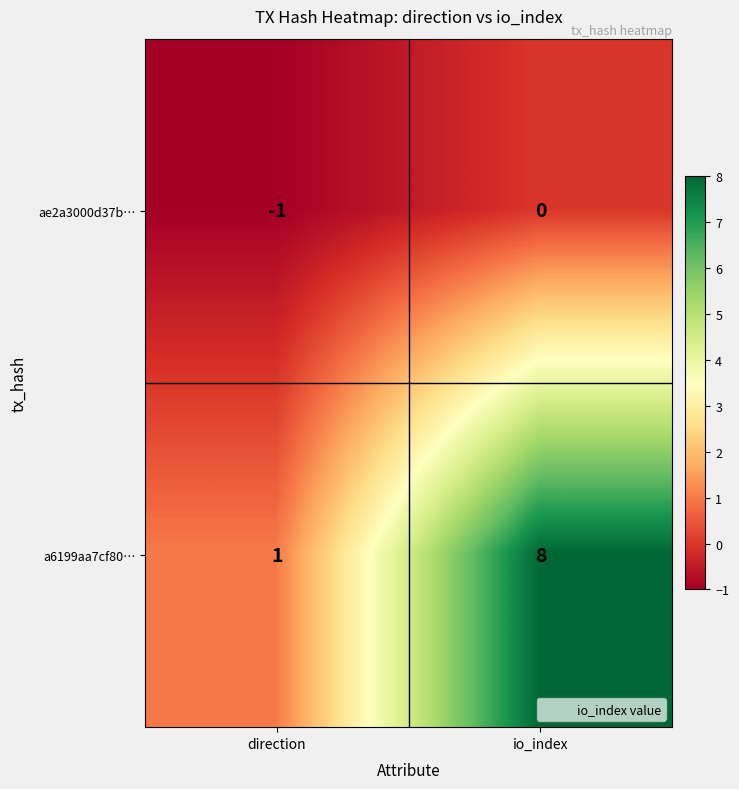

Where is ae2a3000d37b… nearest to the value 0?

io_index